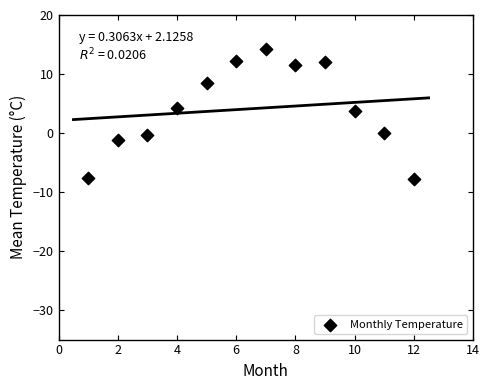

What is the range of Y values (max minus min)?

22.1